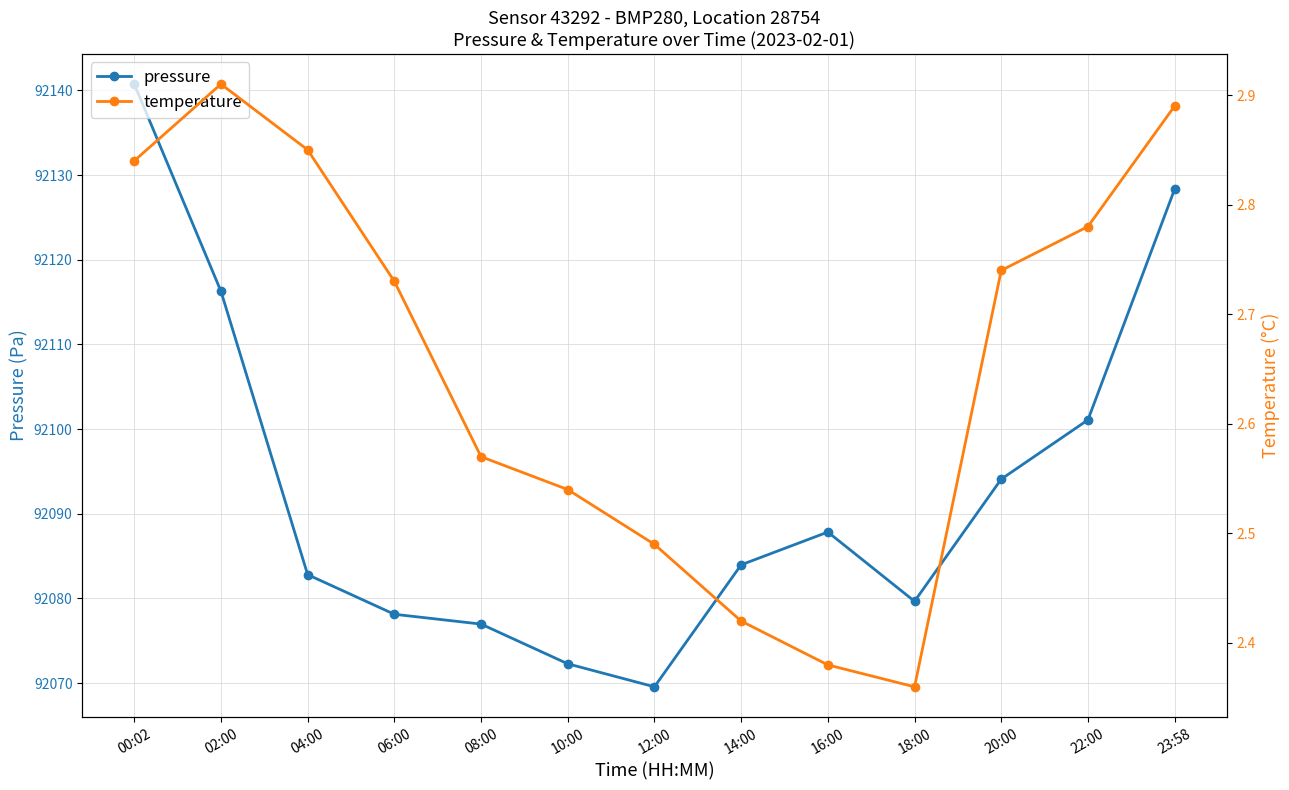

True or false: pressure and temperature intersect in this chart.

False